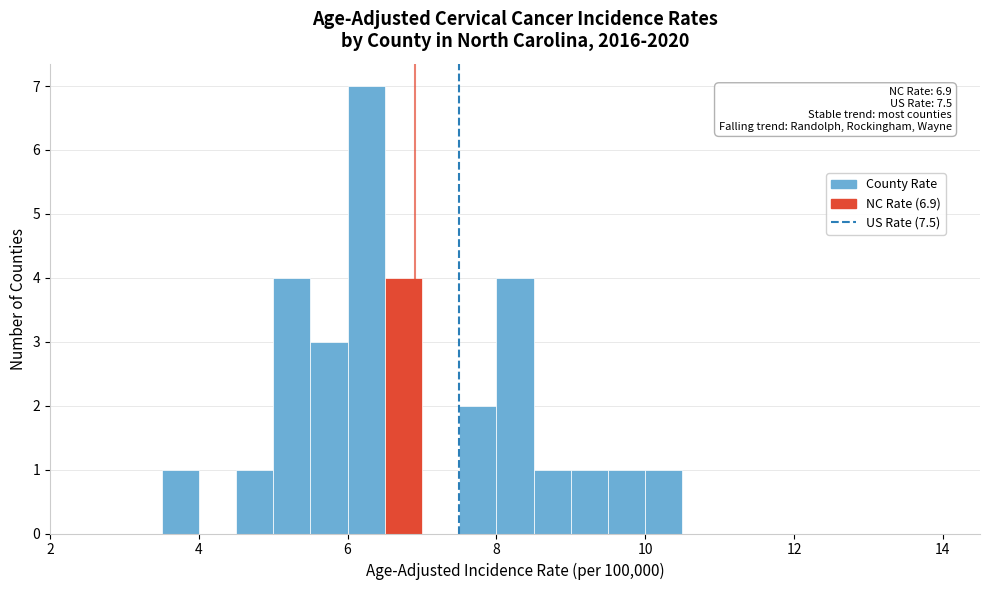

Around what value on the x-axis is the tallest bar? Give the approximate position of its centre, as read against the axis.

6.2